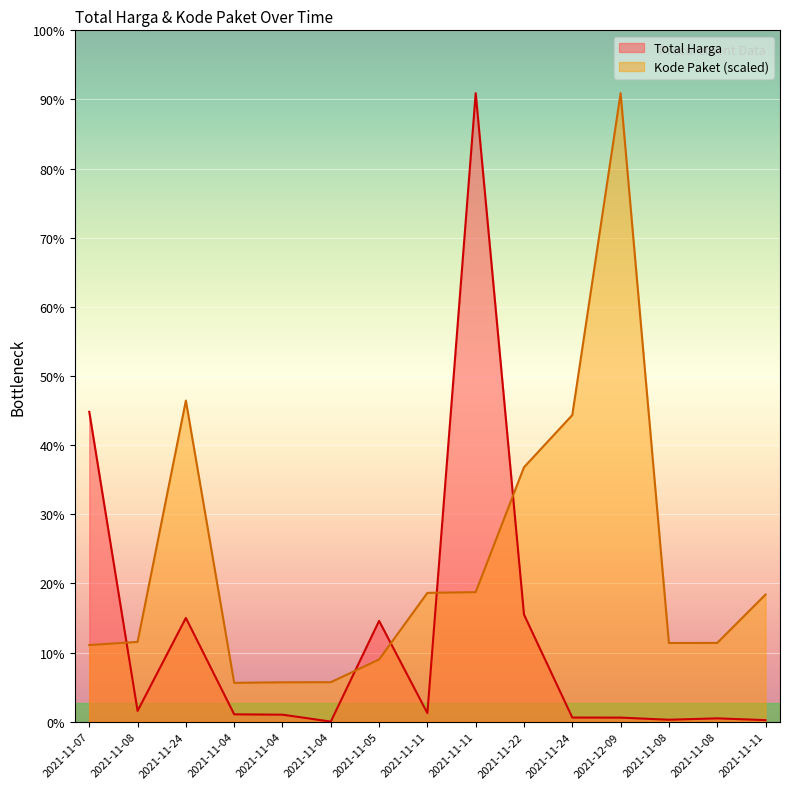

What is the value of the Total Harga point at the 8th from the left?

39440000.0